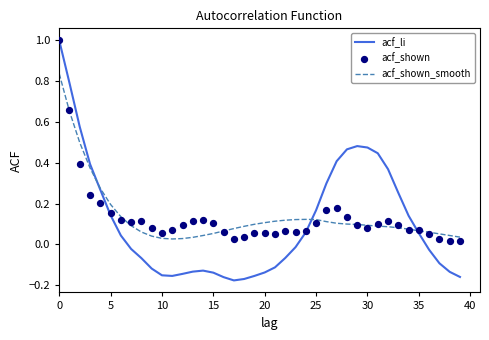

Which series reaches the minimum Y coordinate?

acf_li